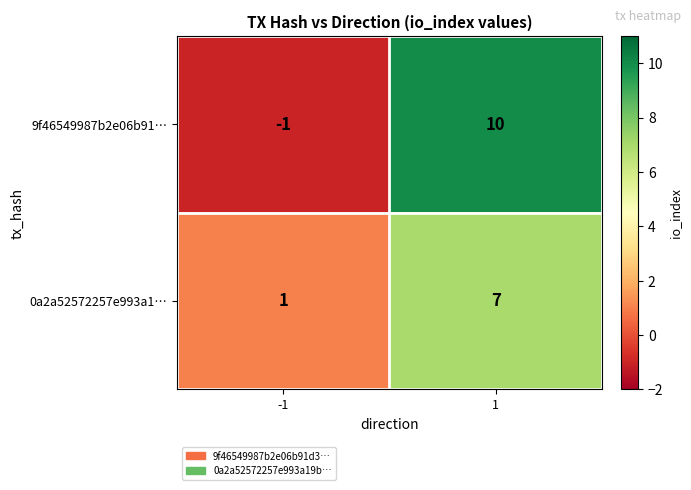

What is the minimum value shown in the chart?

-1